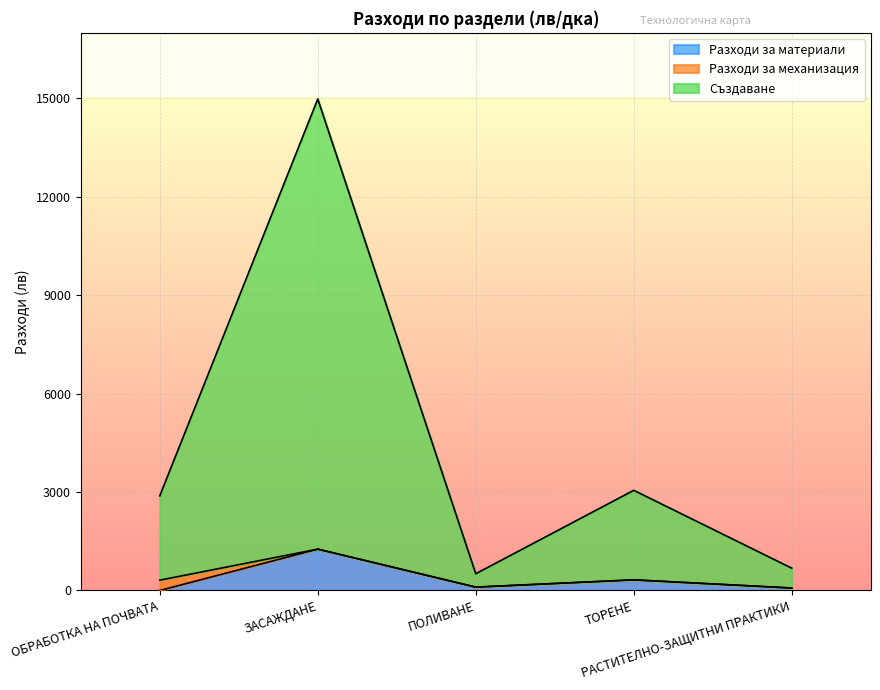

At which category does the chart reach its minimum across all series?

ОБРАБОТКА НА ПОЧВАТА